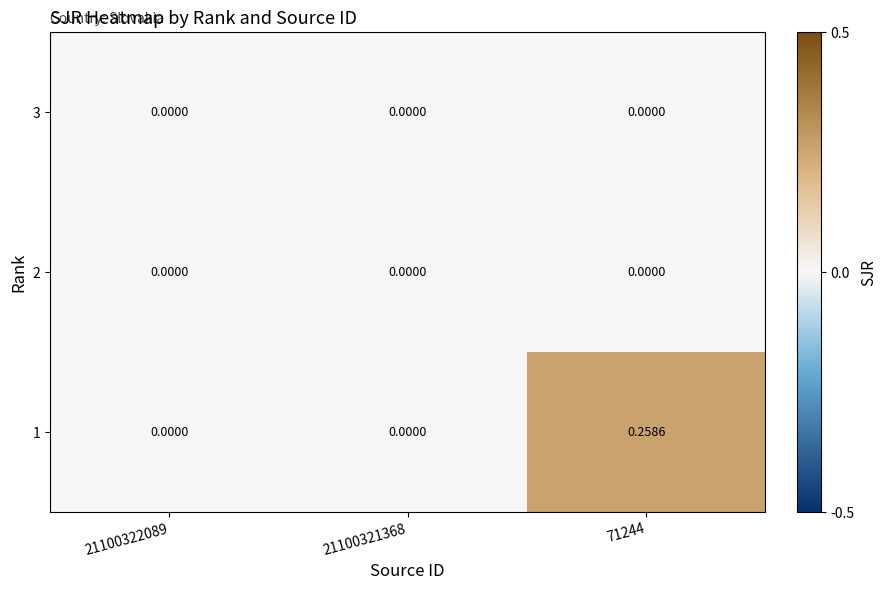

Which series has the widest spread of values?

1